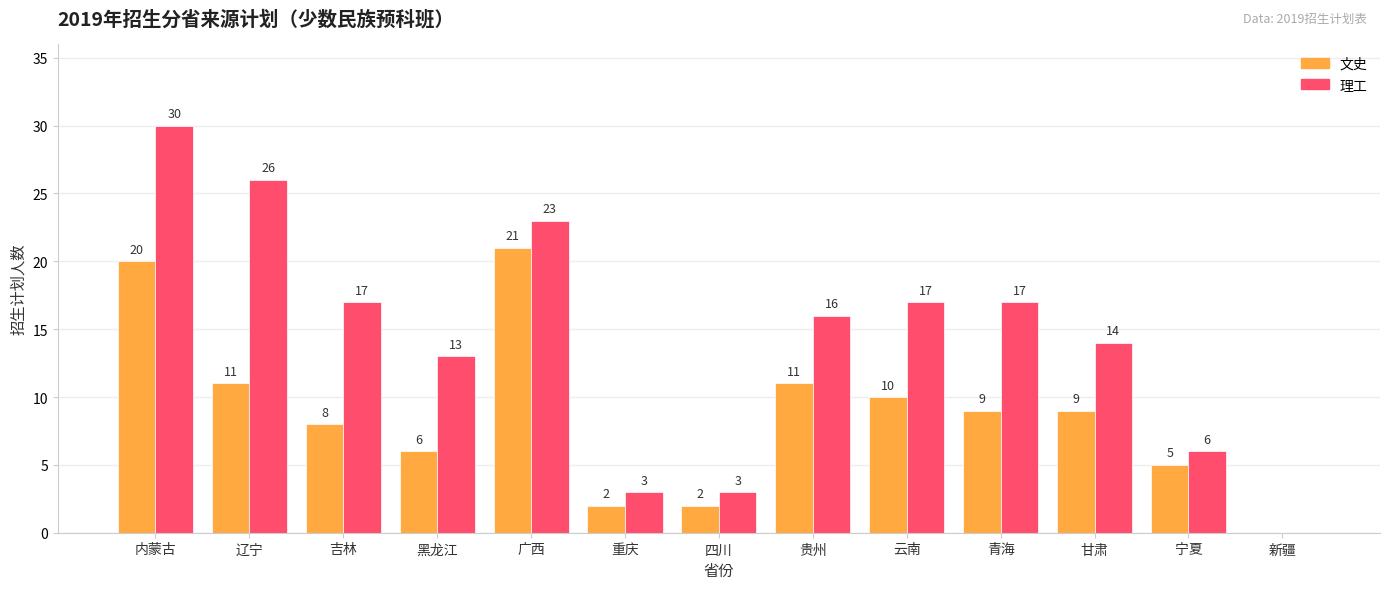

At which category is the sum across all series the highest?

内蒙古